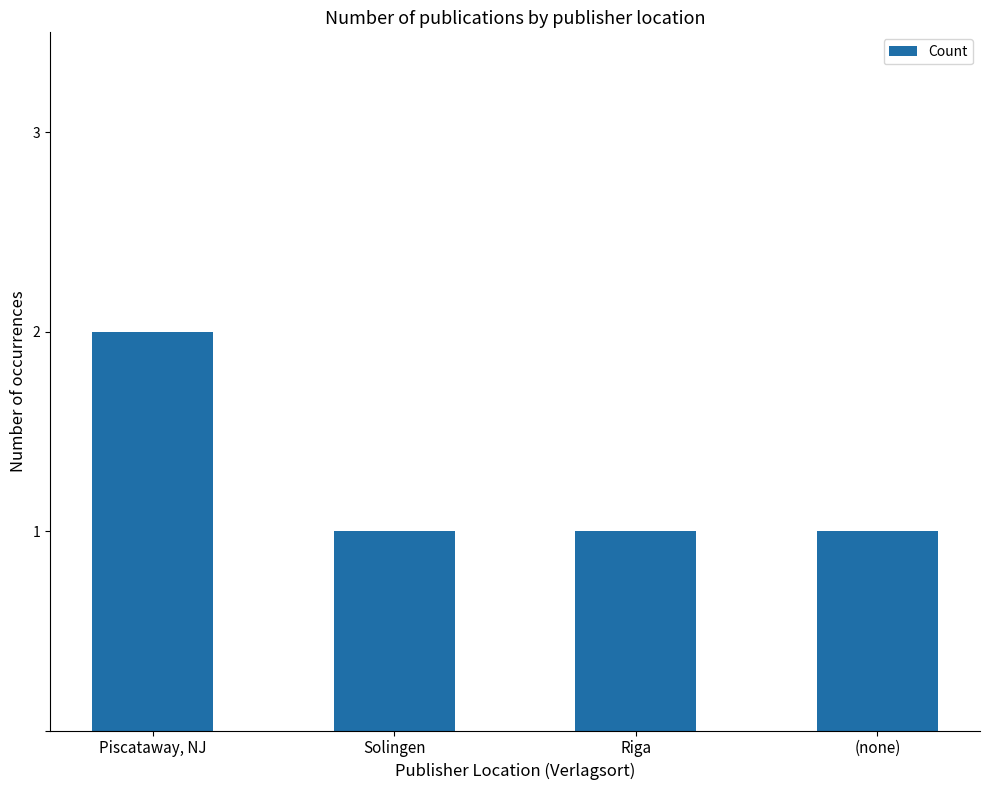

True or false: the data shows 2 at Riga.

False